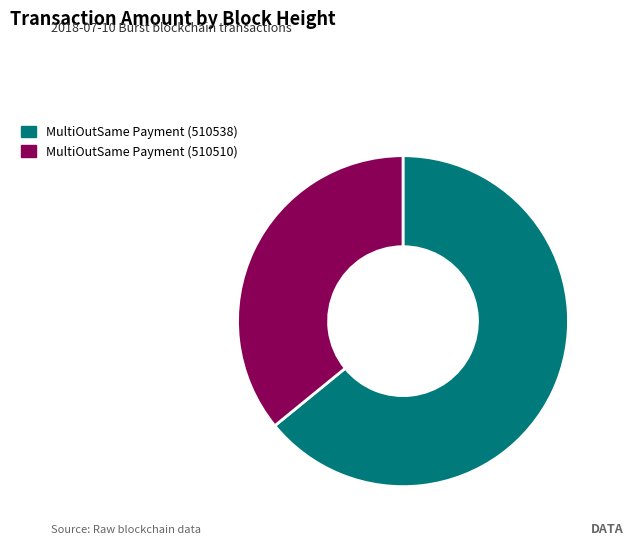

Count the number of slices in the pie.

2